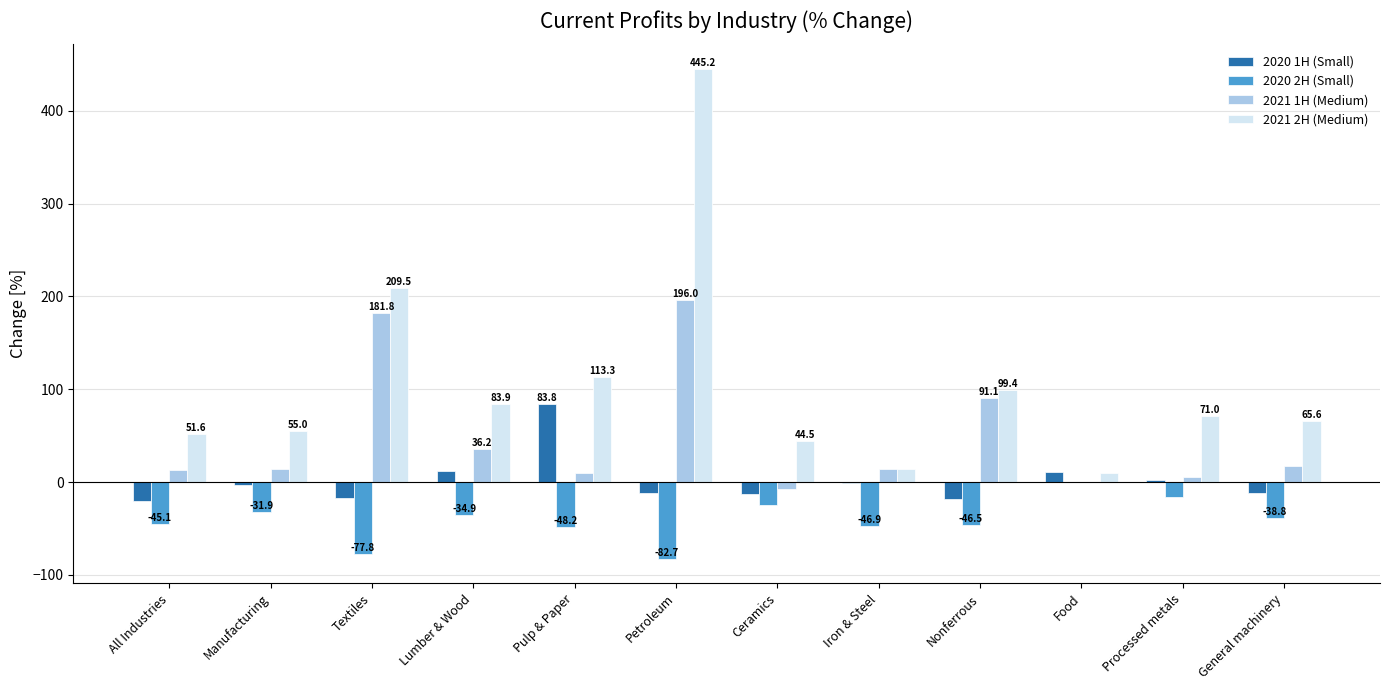

Which series has the largest total across all categories?

2021 2H (Medium)